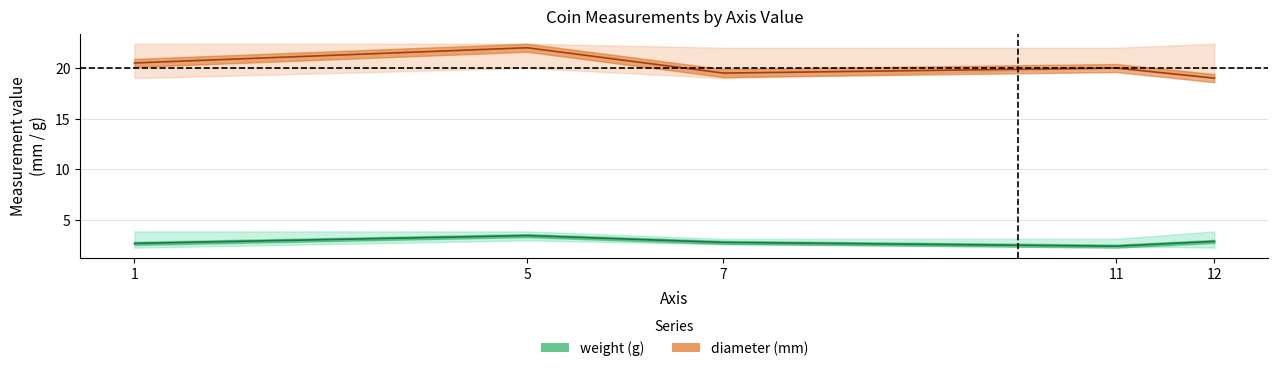

Is the value of diameter at 12 greater than the value of weight at 7?

Yes